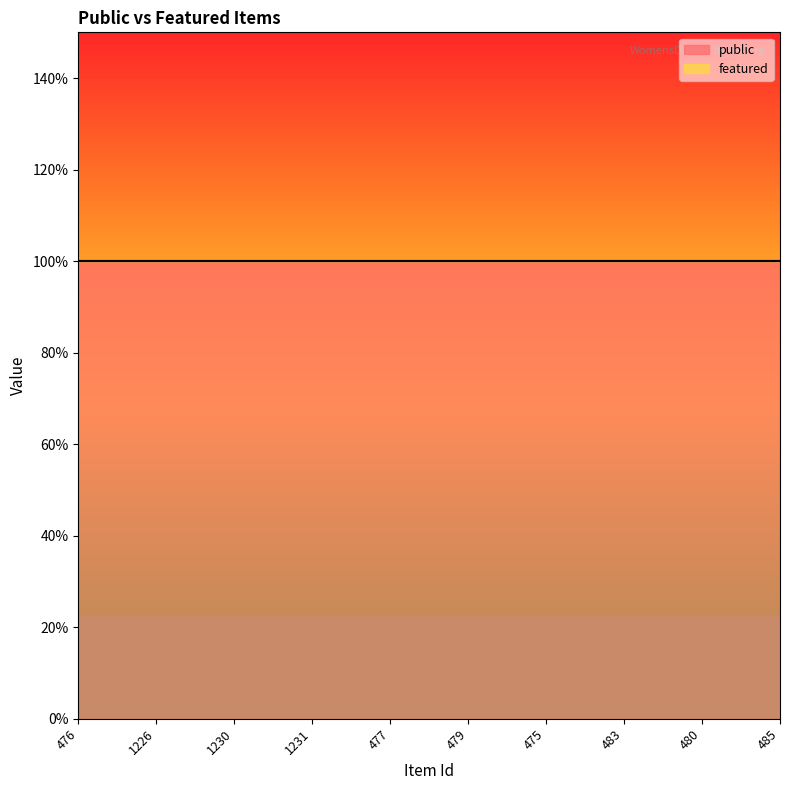

Reading right to left, transcribe all the data shown in this chart.

public: 485=1	480=1	483=1	475=1	479=1	477=1	1231=1	1230=1	1226=1	476=1
featured: 485=0	480=0	483=0	475=0	479=0	477=0	1231=0	1230=0	1226=0	476=0